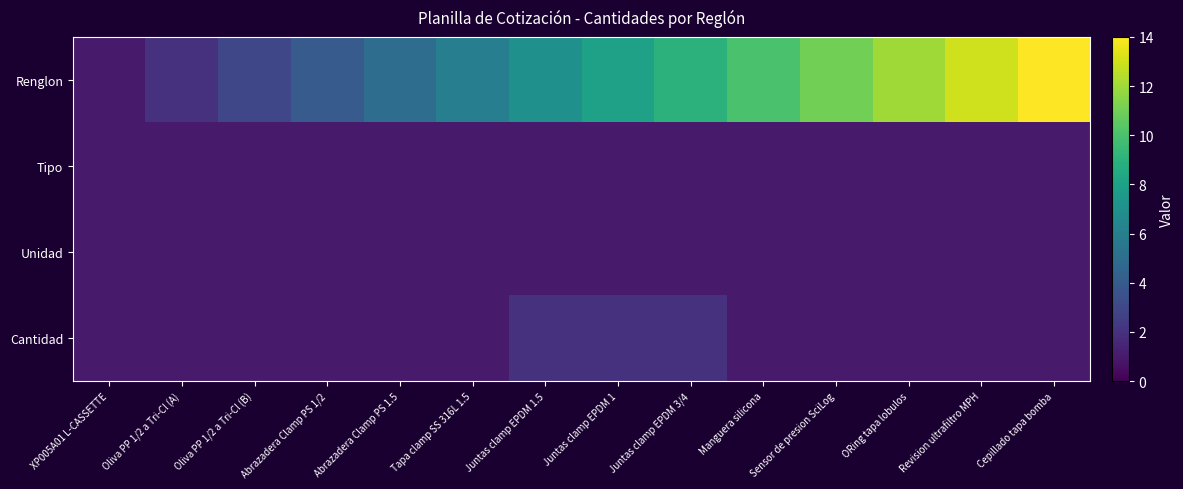

Count the number of categories in the chart.

14